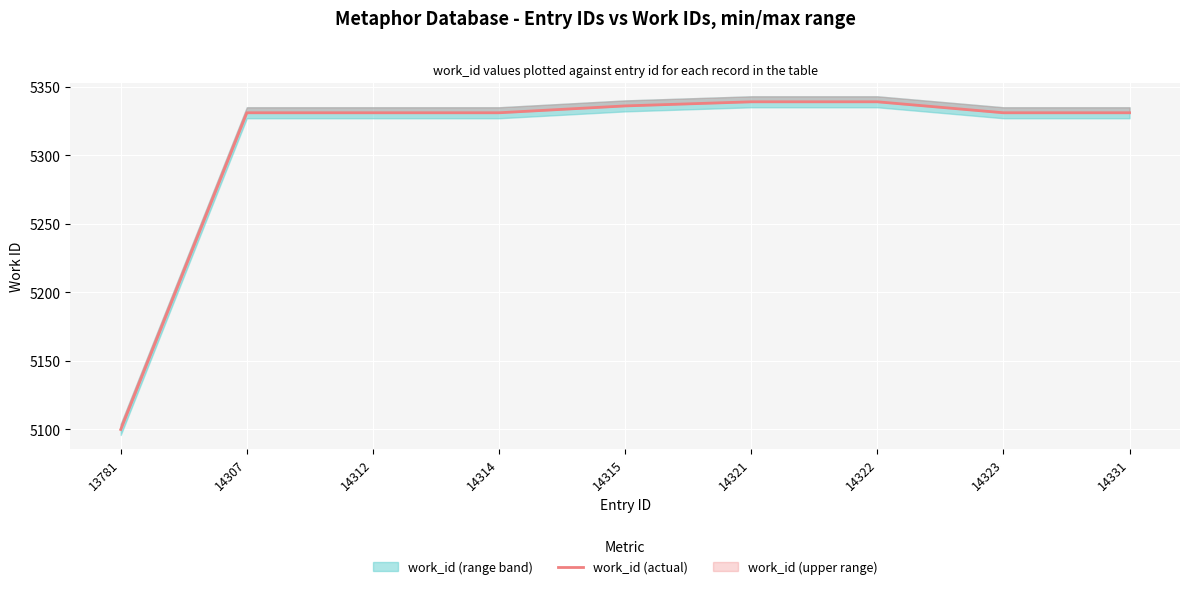

Reading left to right, what are all the values shown in this chart?

13781=5100	14307=5331	14312=5331	14314=5331	14315=5336	14321=5339	14322=5339	14323=5331	14331=5331